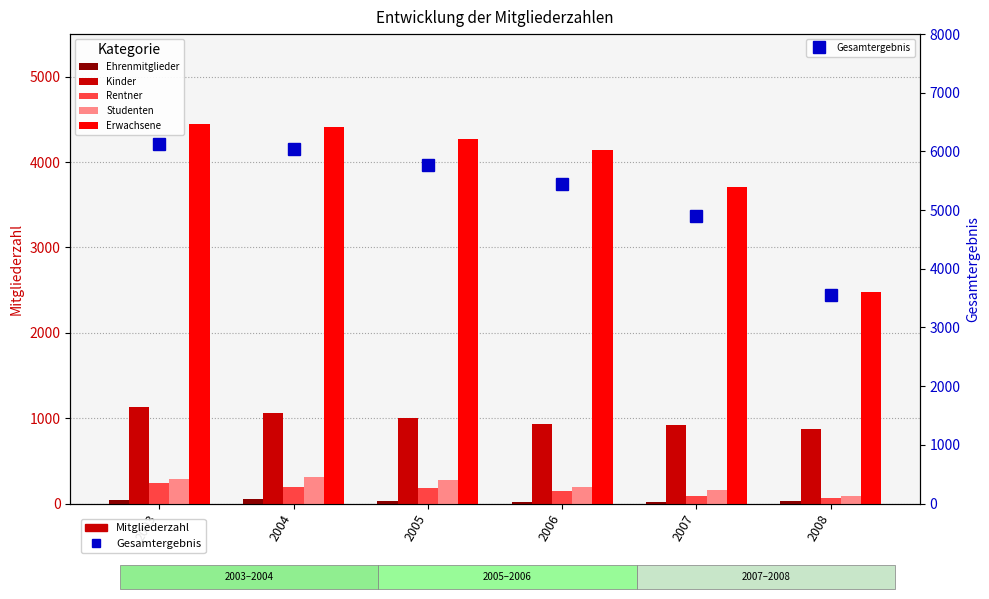

At which label does Ehrenmitglieder reach its peak?

2004